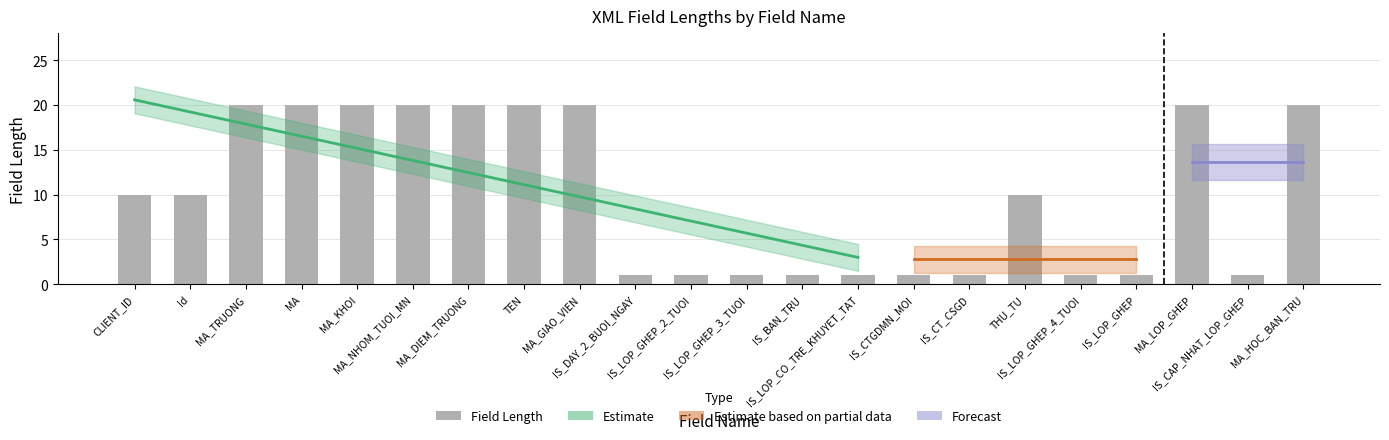

How many values are between 1 and 20?

22